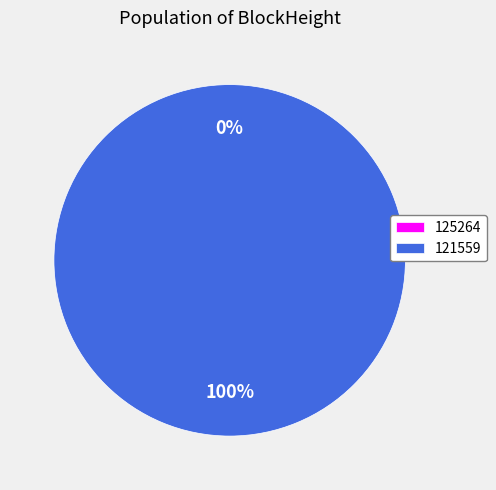

How many segments does this pie chart have?

2